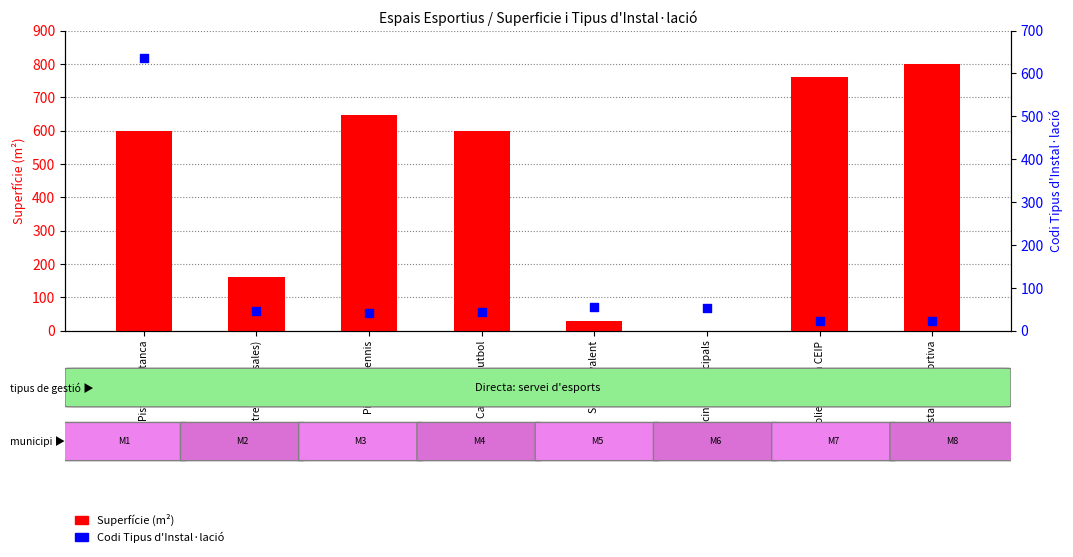

What are all the series names shown in the legend?

Superfície (m²), Codi Tipus d'Instal·lació